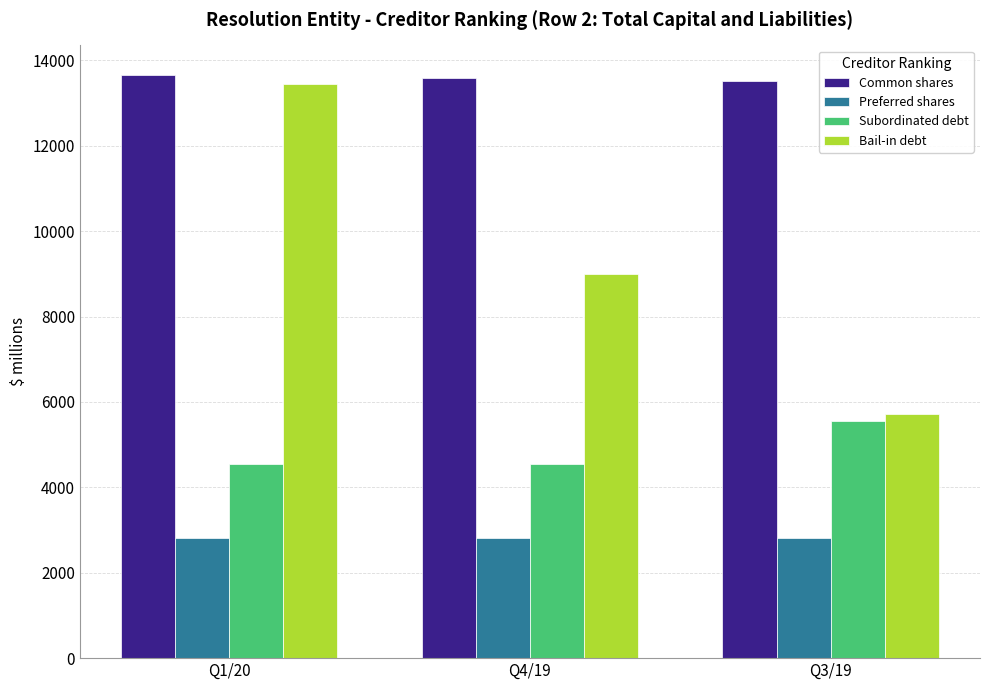

What is the value of the Preferred shares bar at the 2nd from the left?

2825